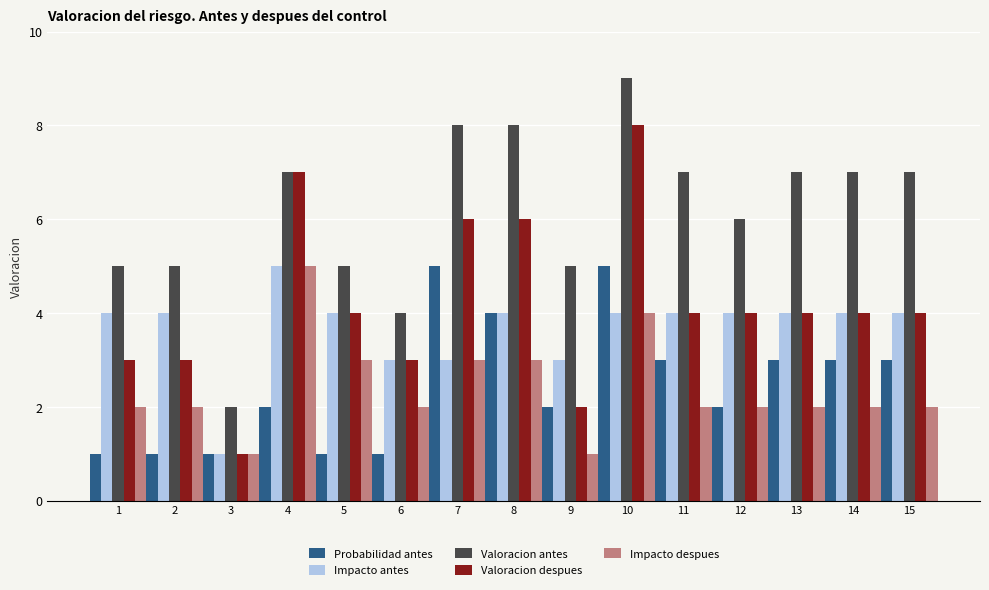

Is it true that Impacto despues equals 1 at 11?

False